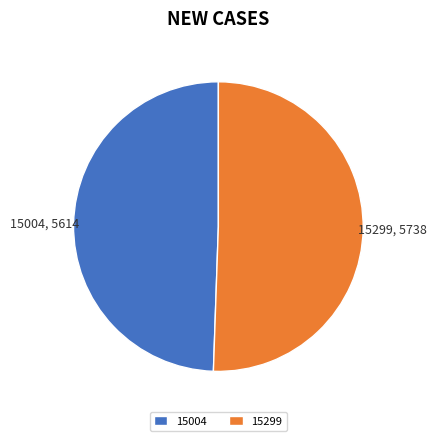

Do 15299 and 15004 together represent more than half of the pie?

Yes